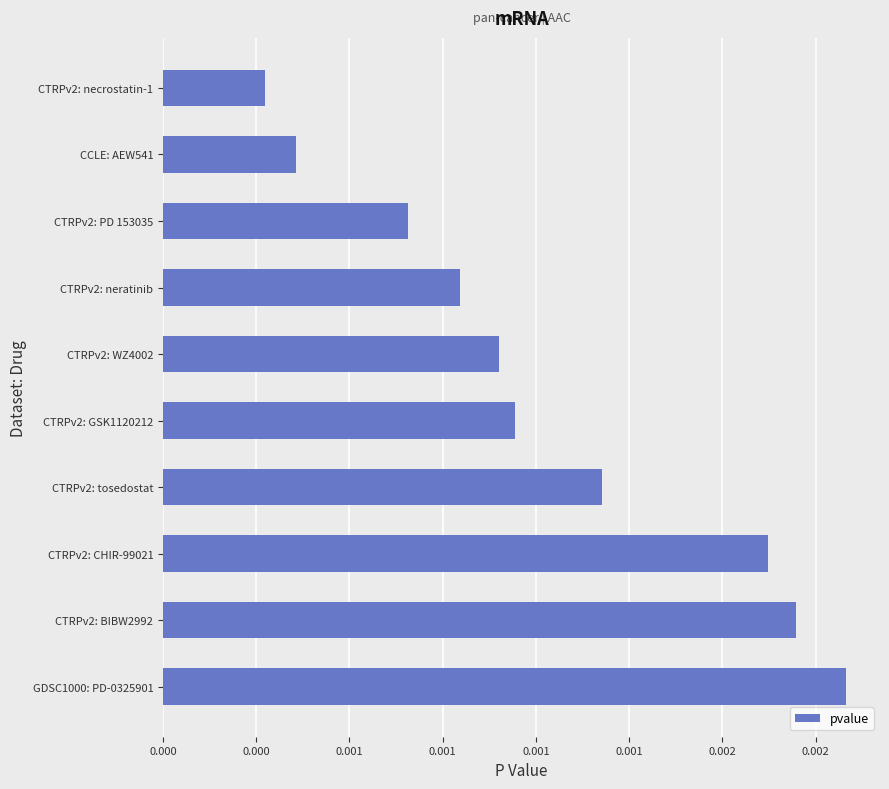

Which category has the highest value across all series?

GDSC1000: PD-0325901